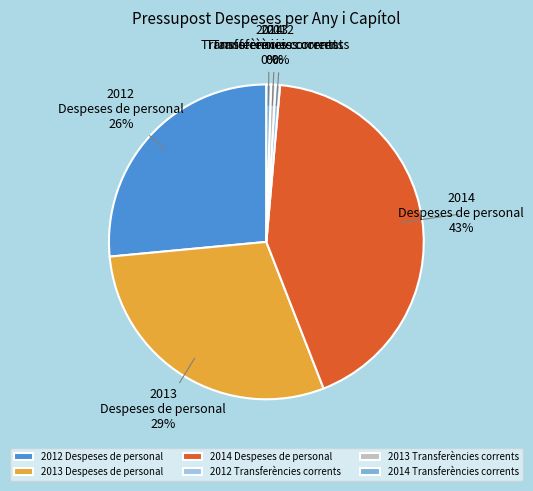

To the nearest percent, what is the difference between the 2012 Despeses de personal and 2013 Despeses de personal slice percentages?

3%